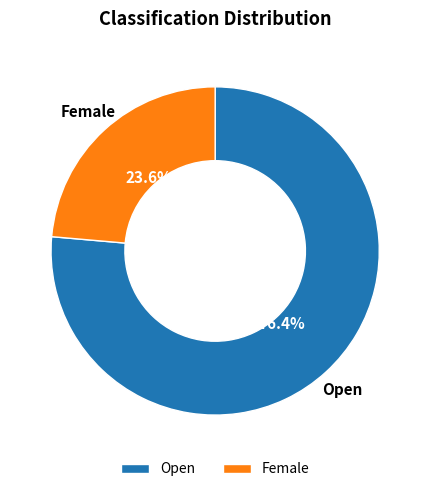

Approximately how many times larger is the value at Female compared to Open?

0.3